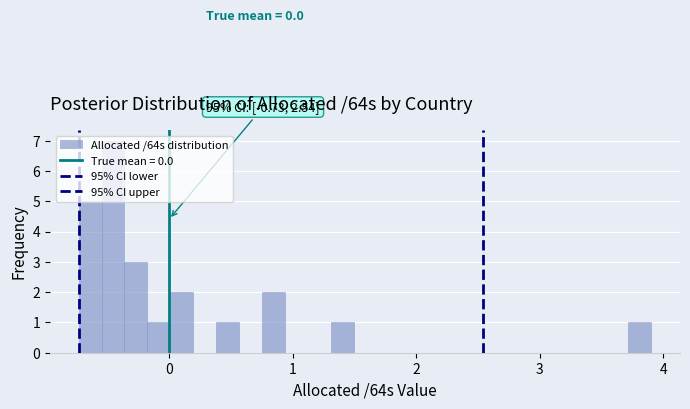

Around what value on the x-axis is the tallest bar? Give the approximate position of its centre, as read against the axis.

-0.5